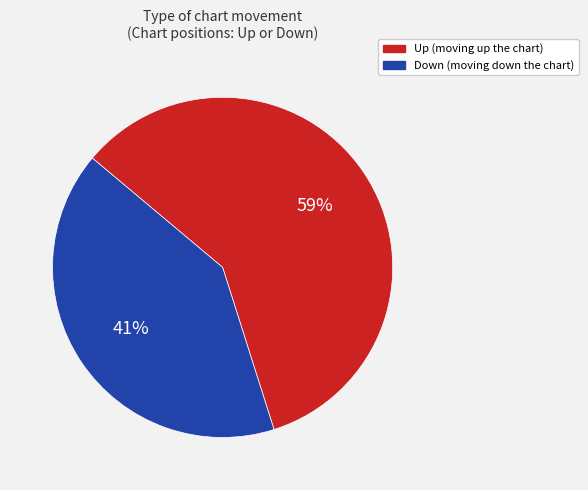

To the nearest percent, what is the average slice percentage?

50%